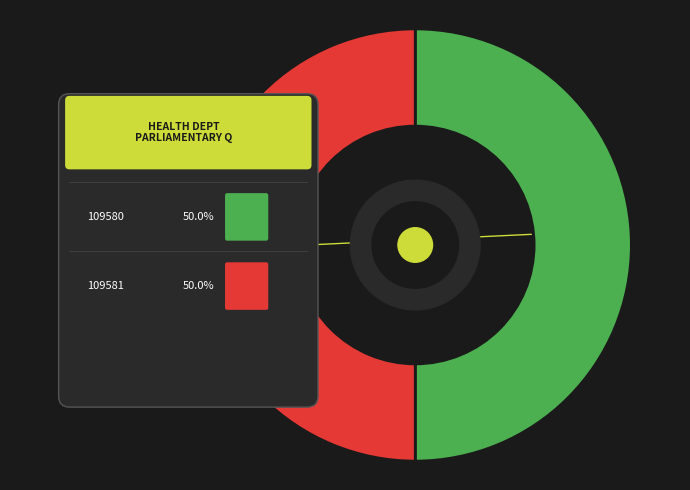

The 109581 slice represents 39% of the pie. True or false?

False